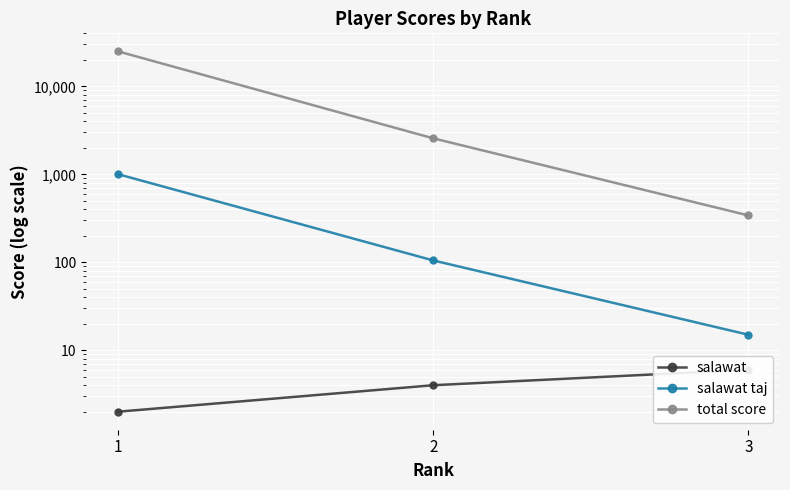

Which series has the largest range (max minus min)?

total score